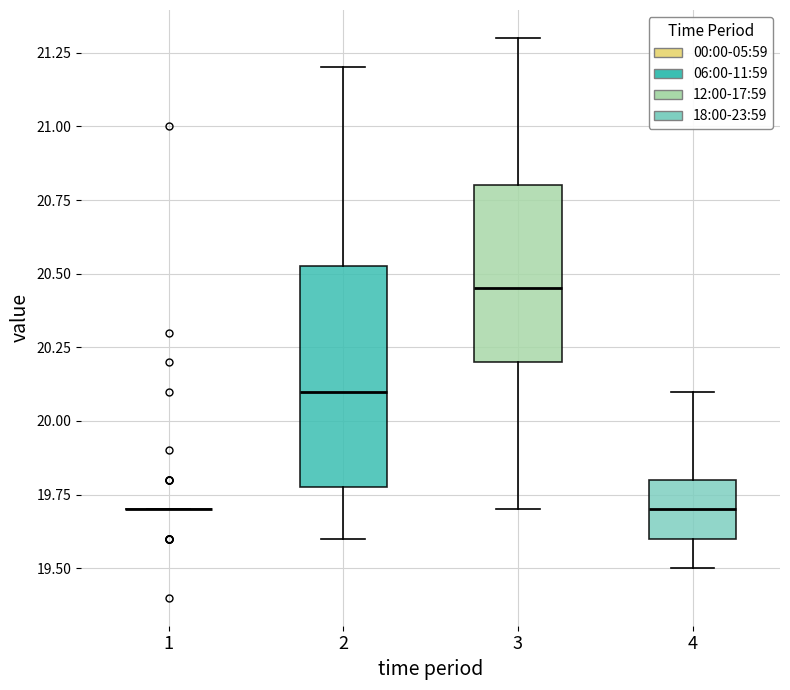

Reading left to right, transcribe this box plot: for each box, give where its median line is, the range the box spans, and where its two whiskers end, as read against the y-axis. The values are not printed on the chart, so give them approximately, as read against the axis.

1: box collapsed to a line at 19.70, whiskers 19.70 to 19.70
2: median 20.10, box 19.80 to 20.55, whiskers 19.60 to 21.20
3: median 20.45, box 20.20 to 20.80, whiskers 19.70 to 21.30
4: median 19.70, box 19.60 to 19.80, whiskers 19.50 to 20.10